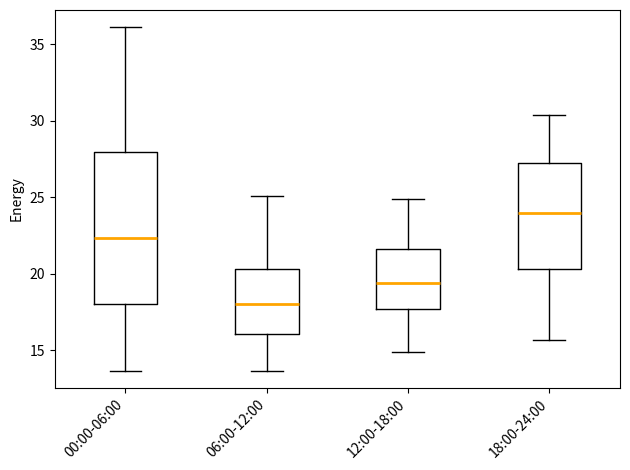

Reading left to right, transcribe this box plot: for each box, give where its median line is, the range the box spans, and where its two whiskers end, as read against the y-axis. The values are not printed on the chart, so give them approximately, as read against the axis.

00:00-06:00: median 22.5, box 18.0 to 28.0, whiskers 13.5 to 36.0
06:00-12:00: median 18.0, box 16.0 to 20.5, whiskers 13.5 to 25.0
12:00-18:00: median 19.5, box 17.5 to 21.5, whiskers 15.0 to 25.0
18:00-24:00: median 24.0, box 20.5 to 27.0, whiskers 15.5 to 30.5